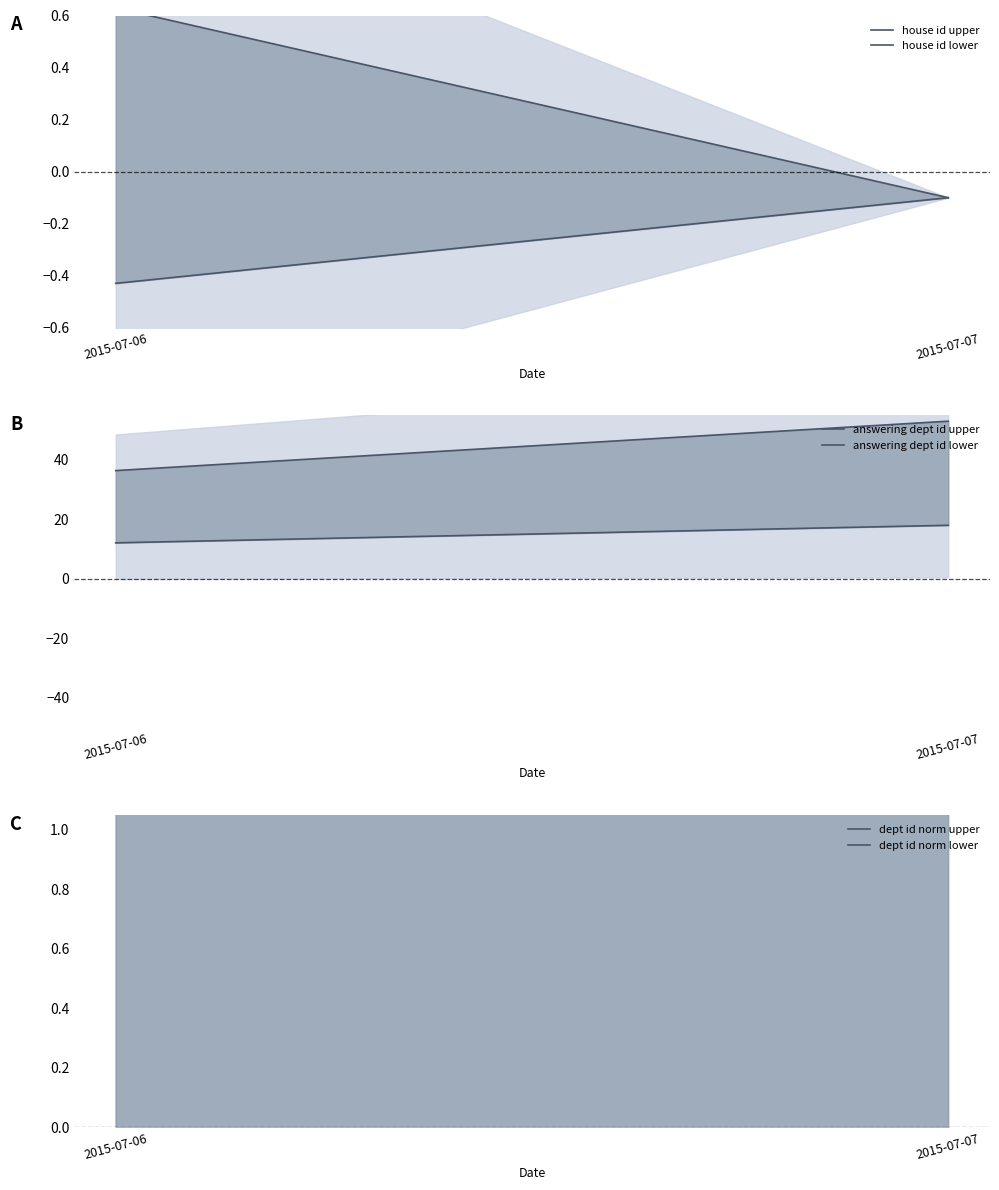

What is the value of the house id upper point at the 1st from the left?

0.6